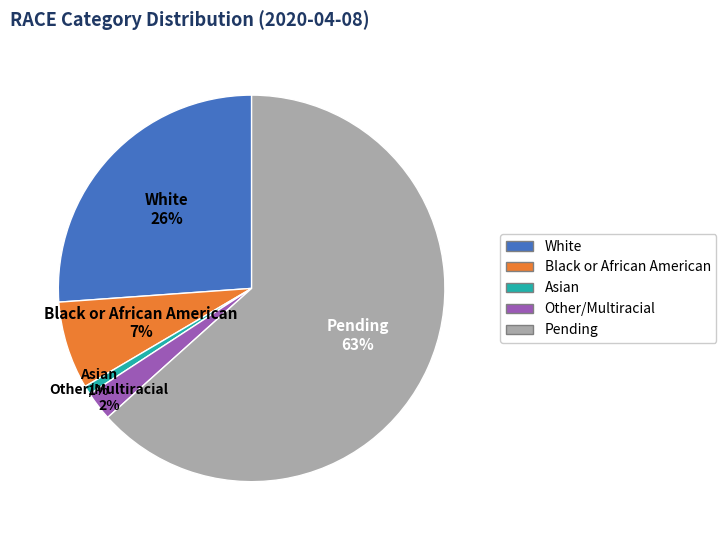

Is Pending the majority of the pie?

Yes